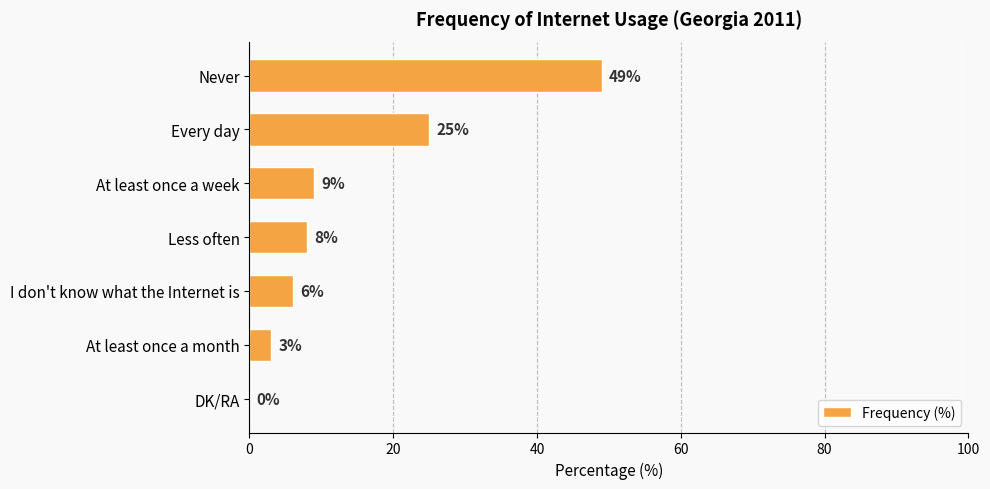

What is the sum of all values?

100